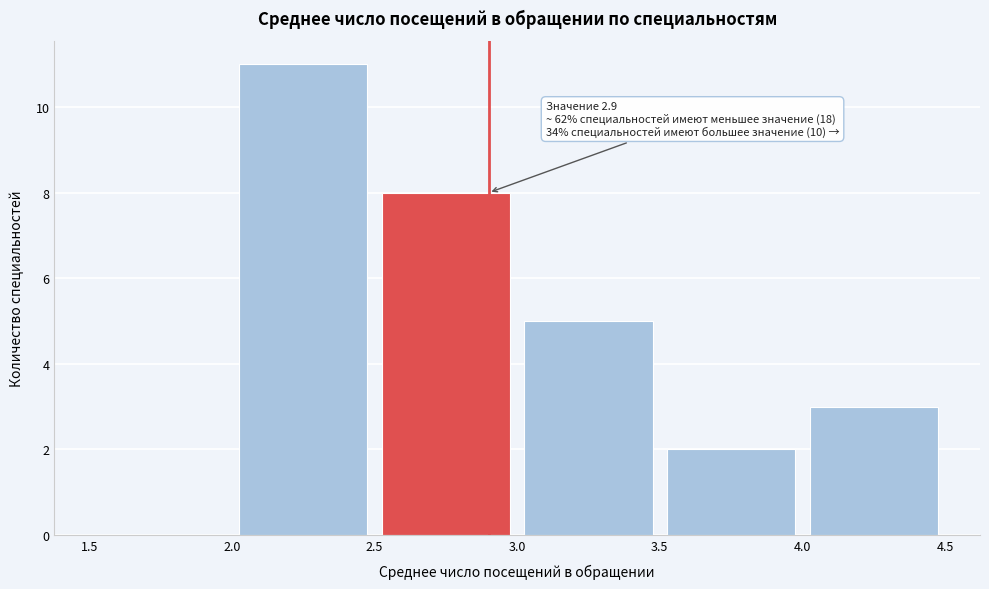

Over which range of the x-axis is the bar tallest?

2.0 to 2.5